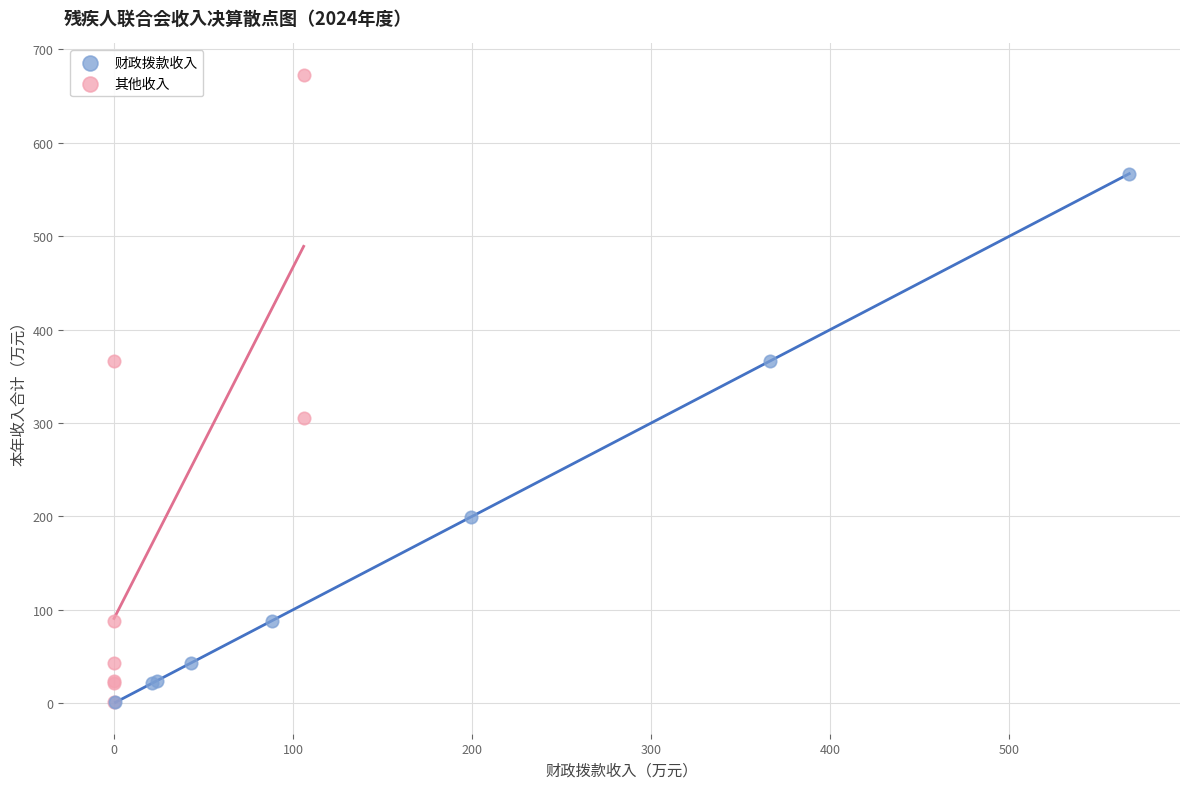

Which series has the largest Y range (max minus min)?

其他收入